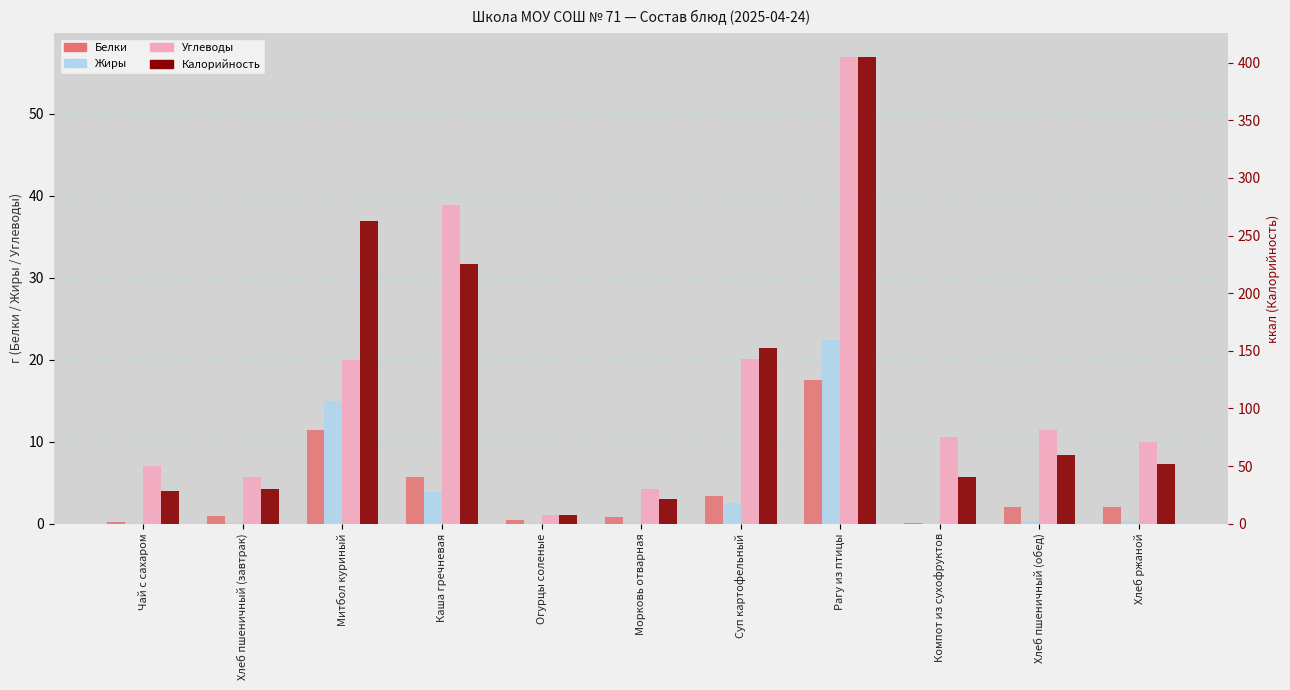

Rank the series by their maximum value, from highest to lowest.

Калорийность, Углеводы, Жиры, Белки